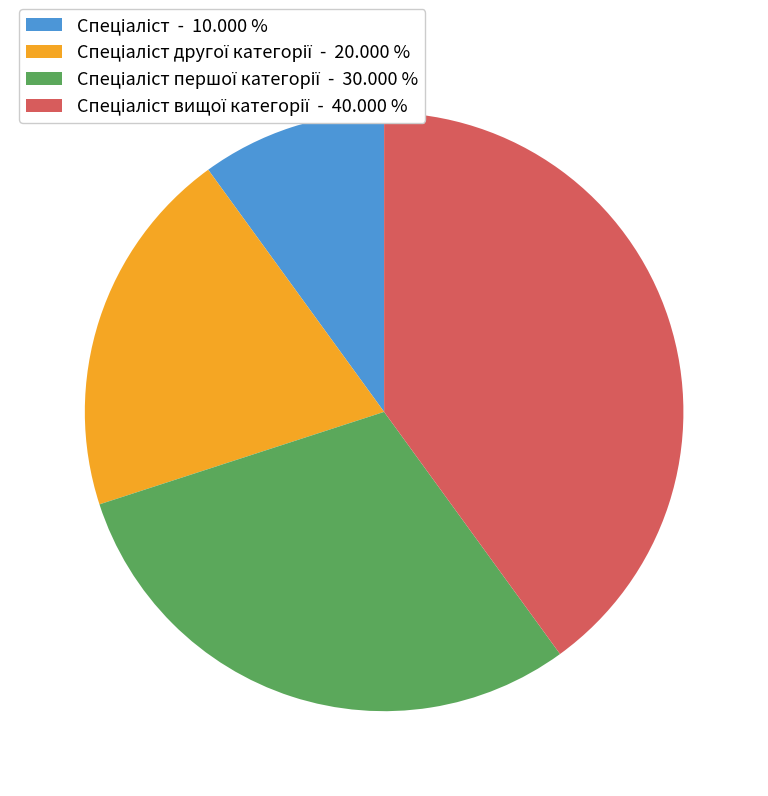

Is there a majority slice in this chart?

No